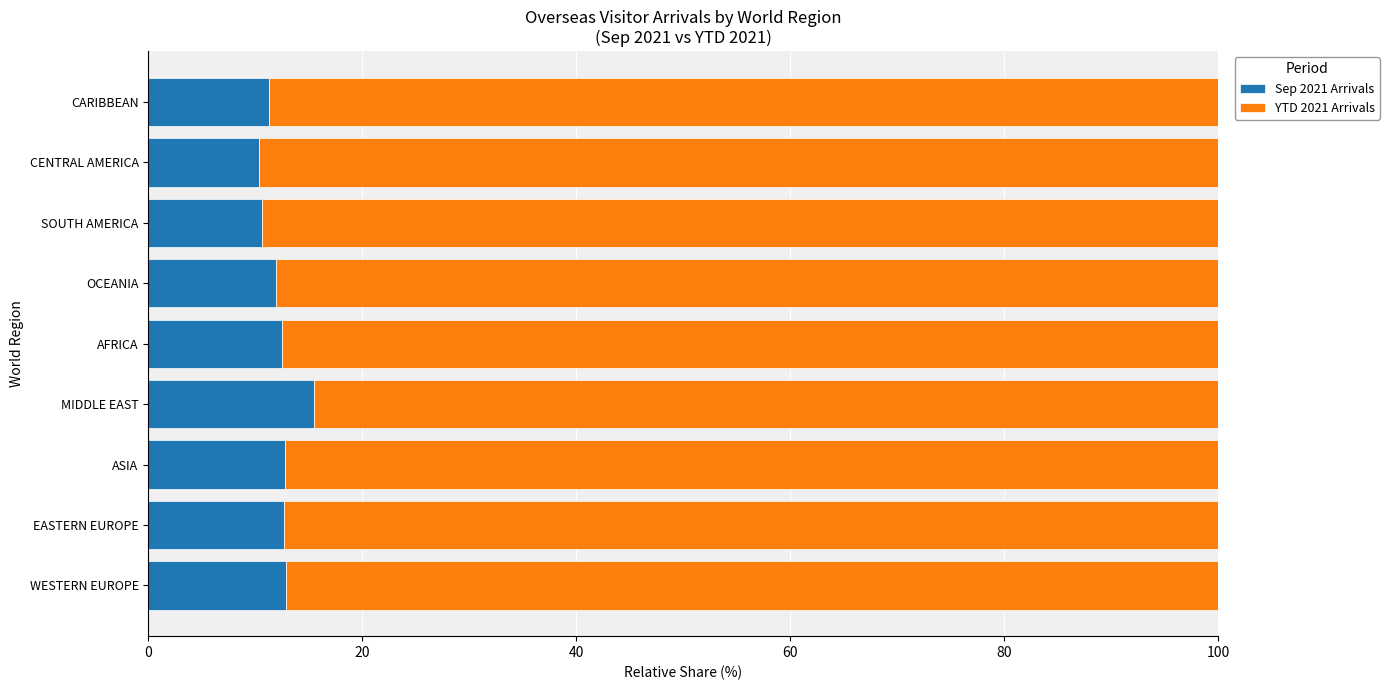

What is the total value across all series at MIDDLE EAST?

100.0